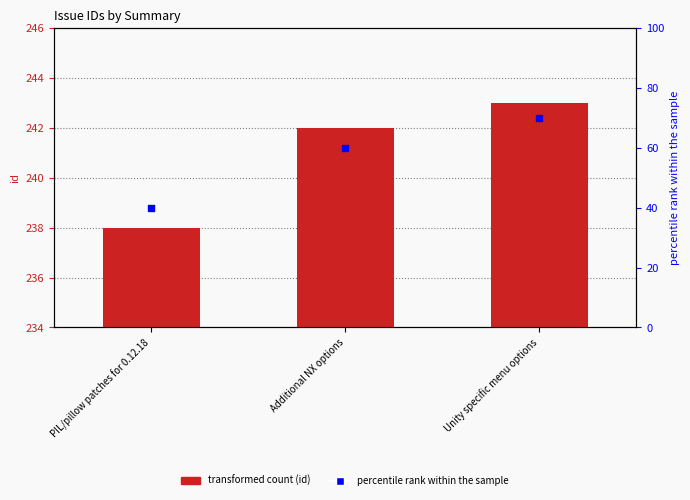

What is the change in value from PIL/pillow patches for 0.12.18 to Unity specific menu options?

+5